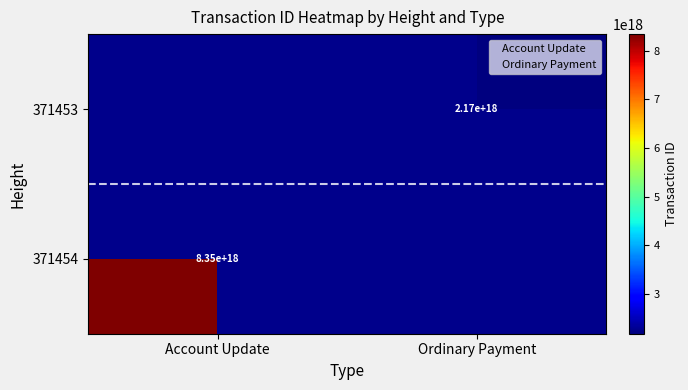

Which has a higher value, Ordinary Payment or Account Update?

Account Update